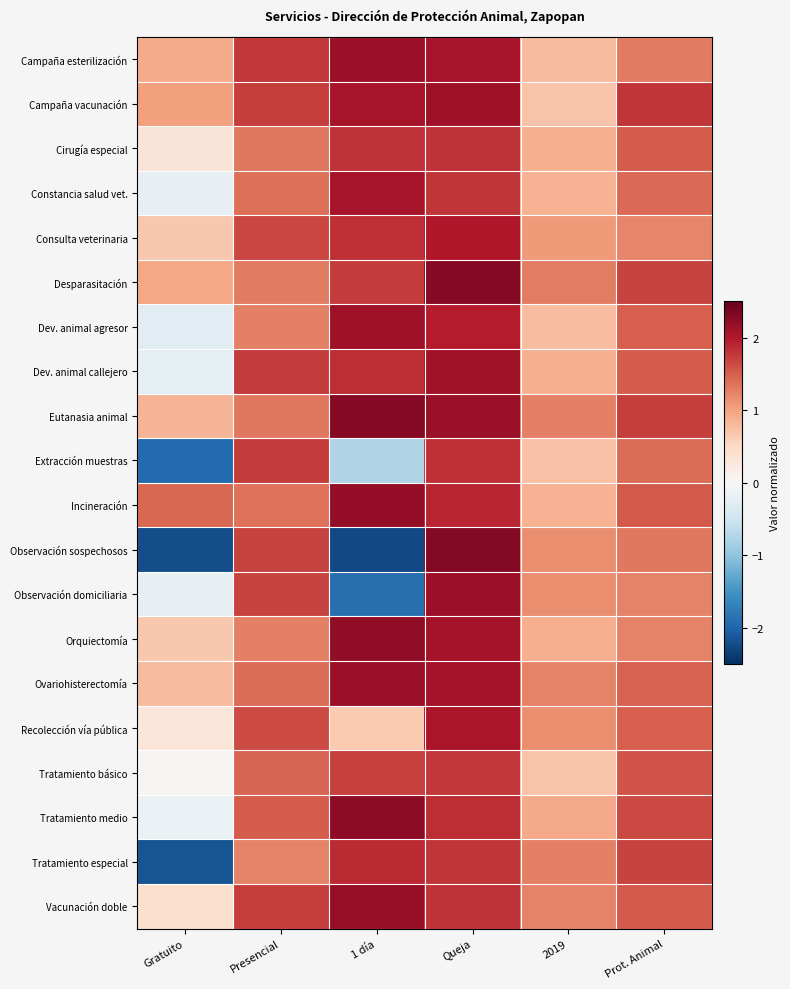

What is the minimum value shown in the chart?

-2.3